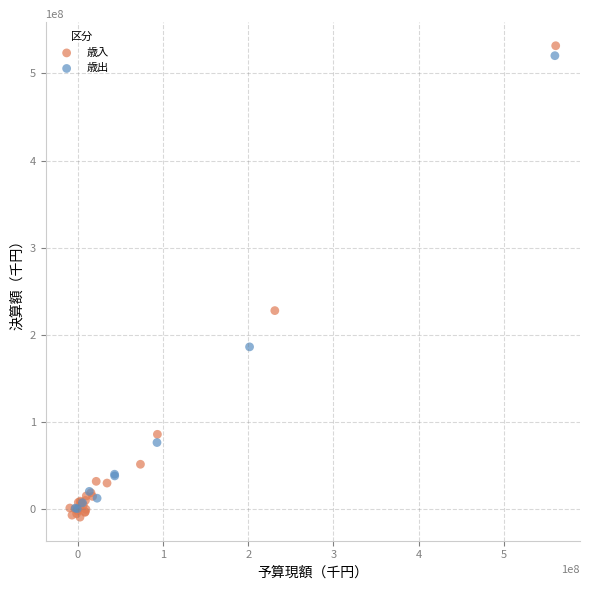

Which series has the largest Y range (max minus min)?

歳入